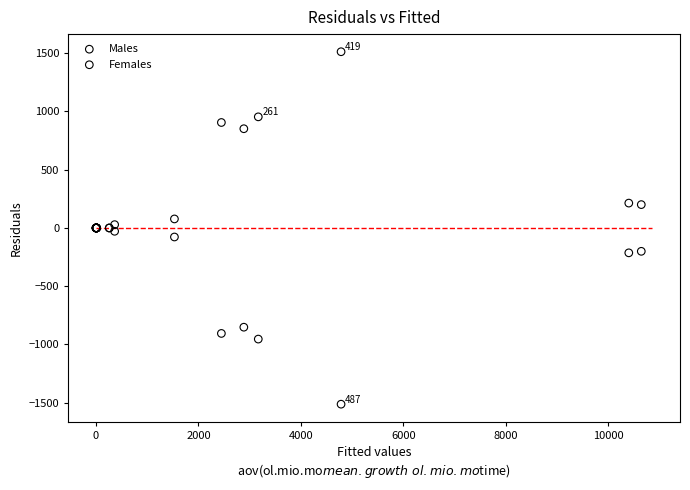

What is the X range (max minus min) for the scatter plot?

10649.5